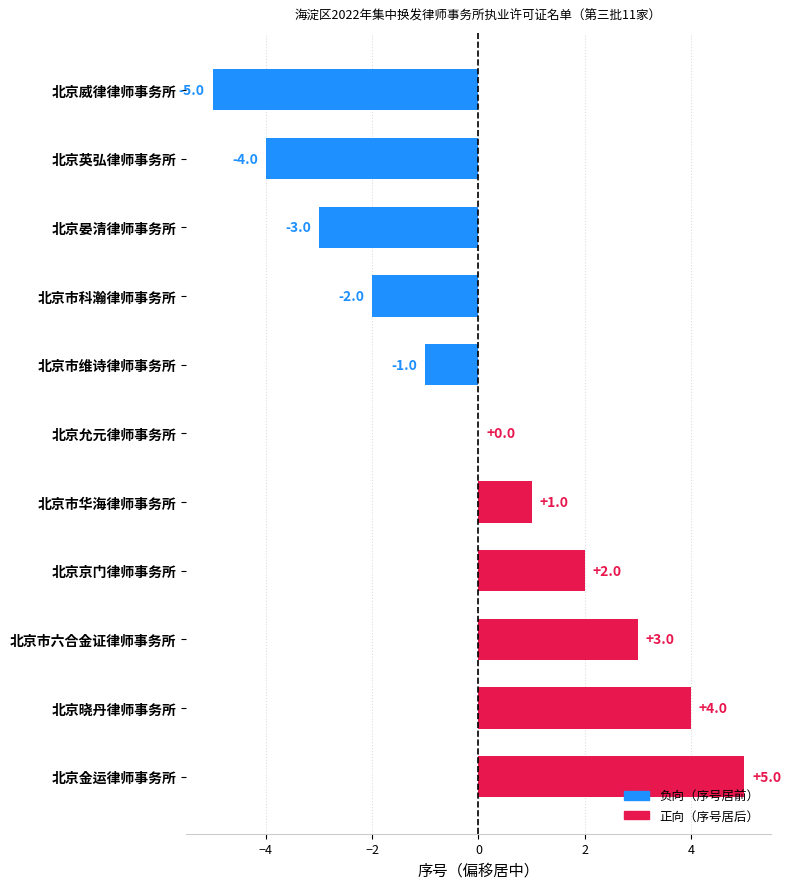

At which label is the value closest to 0?

北京允元律师事务所